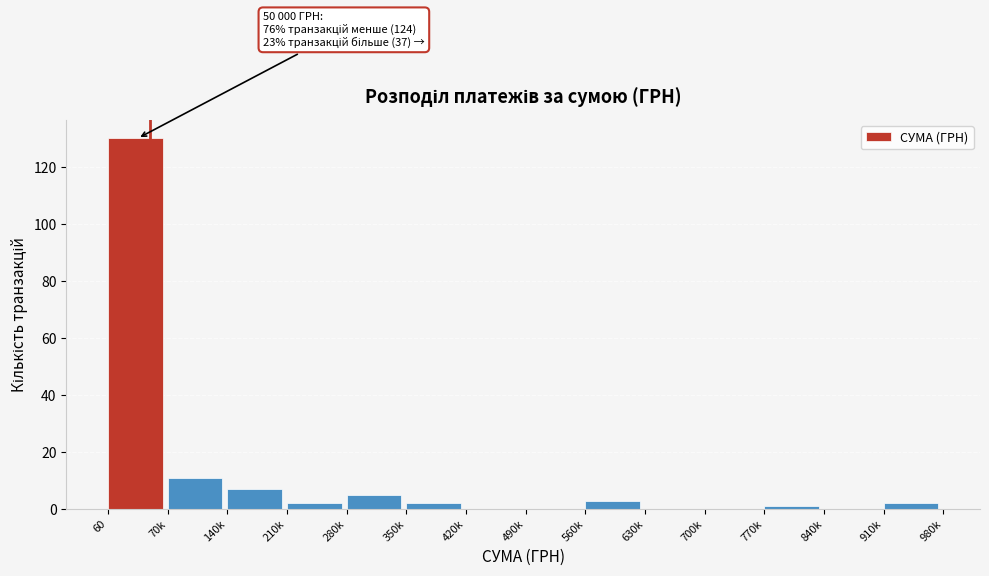

Reading left to right, list all the values displayed in this chart.

60=130	70k=11	140k=7	210k=2	280k=5	350k=2	420k=0	490k=0	560k=3	630k=0	700k=0	770k=1	840k=0	910k=2